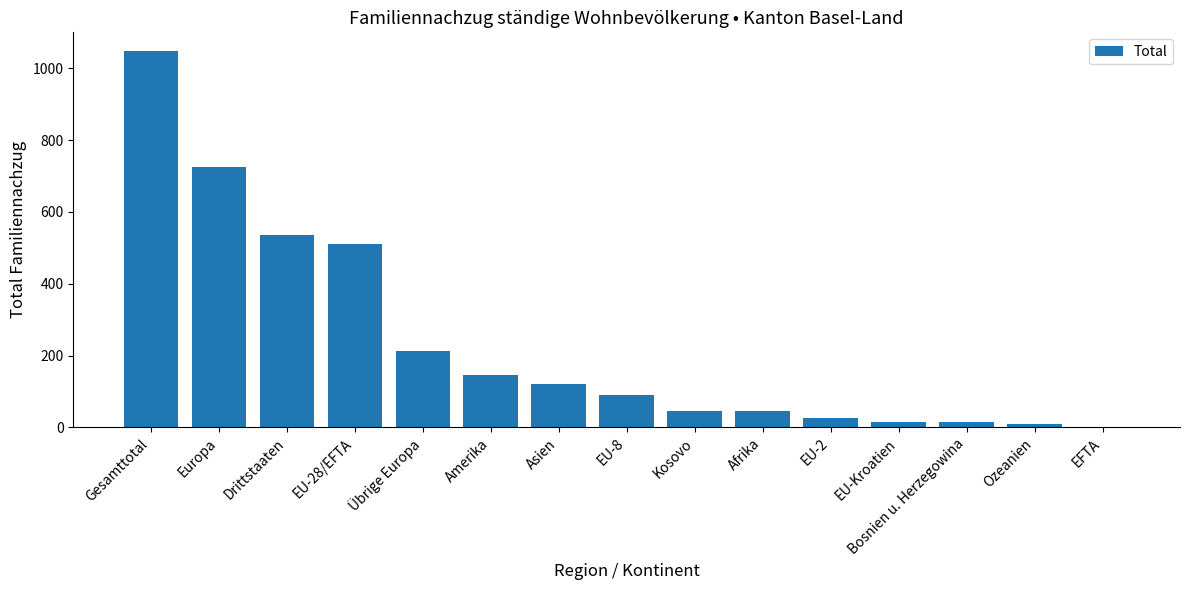

Which category has the highest value across all series?

Gesamttotal